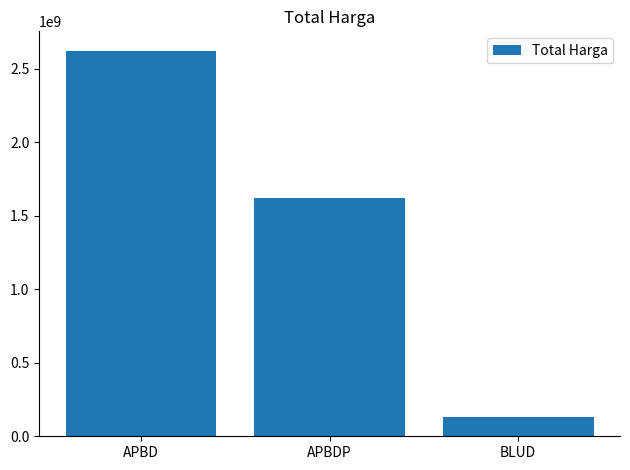

How many series are shown in this chart?

1